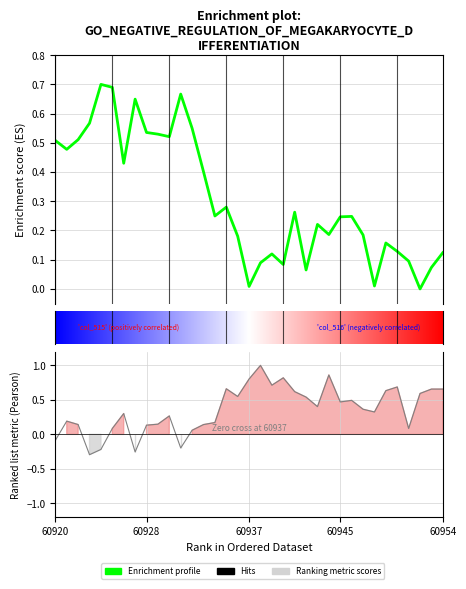

Reading left to right, list all the values displayed in this chart.

60920=0.5	60921=0.5	60922=0.5	60923=0.6	60924=0.7	60925=0.7	60926=0.4	60927=0.6	60928=0.5	60929=0.5	60930=0.5	60931=0.7	60932=0.5	60933=0.4	60934=0.2	60935=0.3	60936=0.2	60937=0.0	60938=0.1	60939=0.1	60940=0.1	60941=0.3	60942=0.1	60943=0.2	60944=0.2	60945=0.2	60946=0.2	60947=0.2	60948=0.0	60949=0.2	60950=0.1	60951=0.1	60952=0.0	60953=0.1	60954=0.1